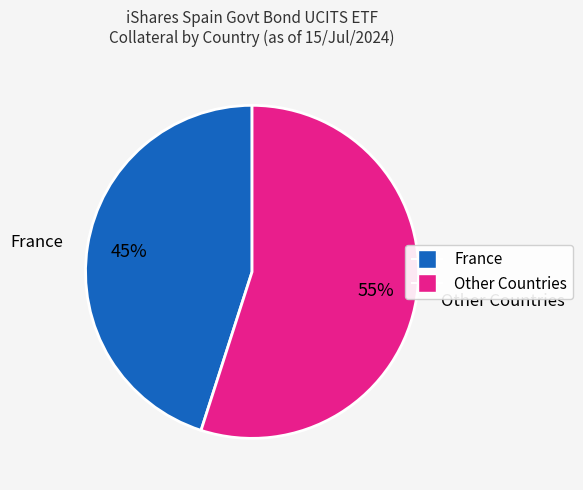

How many segments does this pie chart have?

2